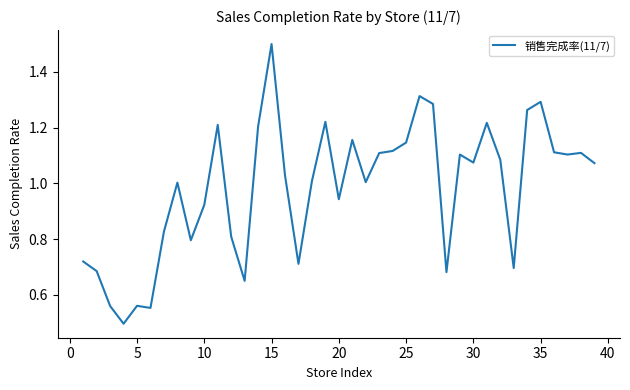

Does the chart have visible grid lines?

No